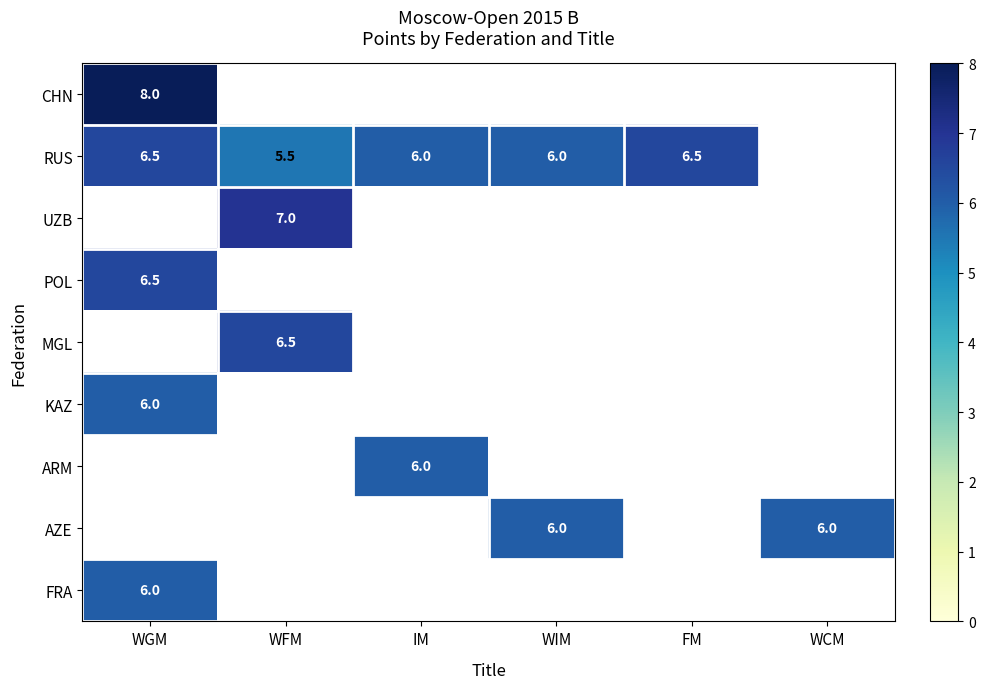

Is it true that ARM equals 8.5 at IM?

False